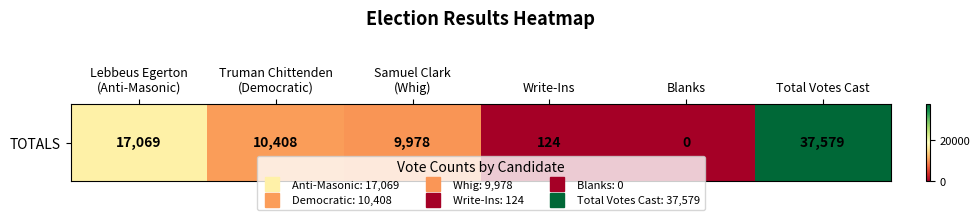

Count the number of values greater than 10408.

2